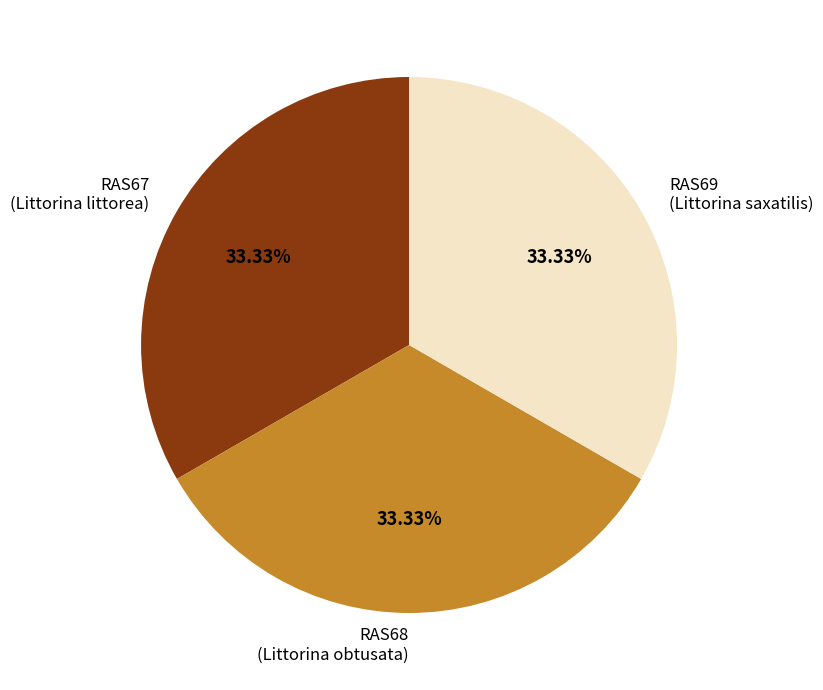

To the nearest percent, what is the combined percentage of RAS69 and RAS67?

67%